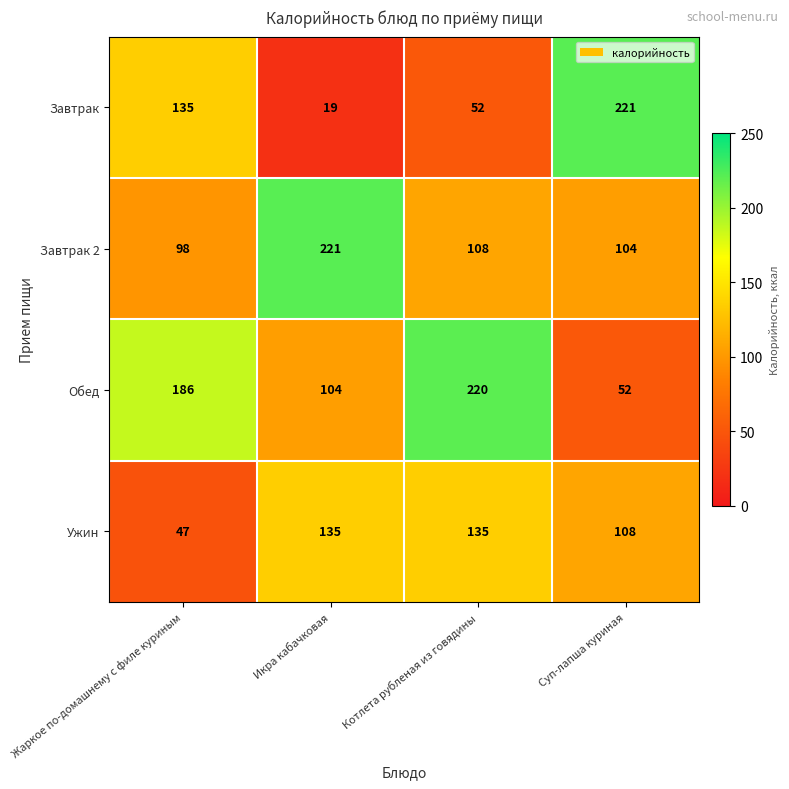

What is the highest value of the Завтрак series?

221